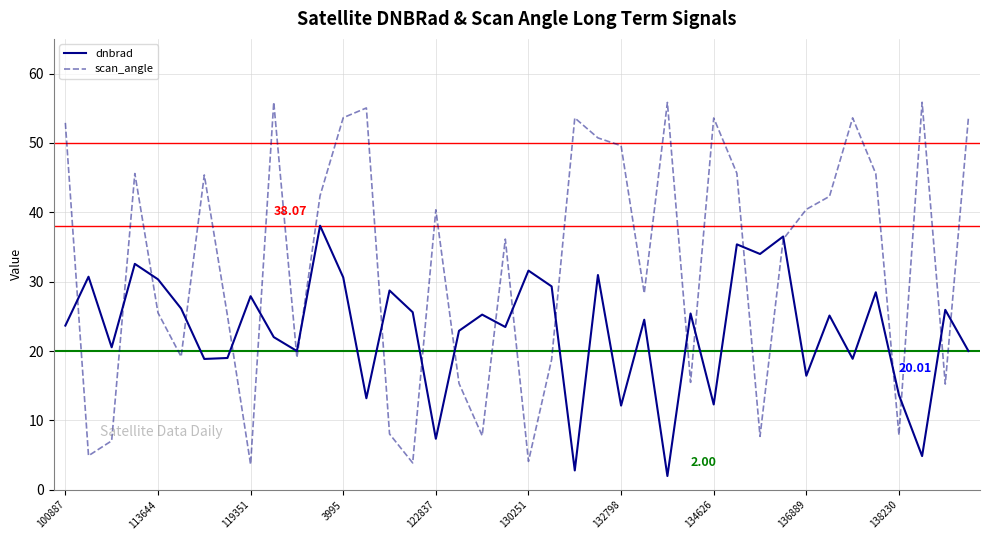

What are all the series names shown in the legend?

dnbrad, scan_angle